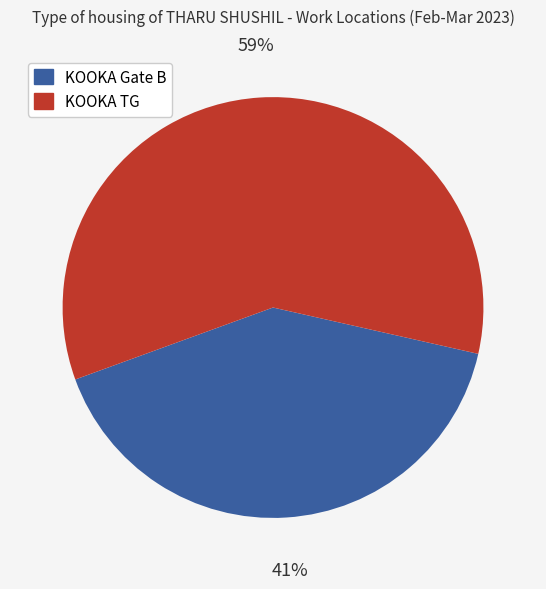

Combined, do KOOKA Gate B and KOOKA TG account for over 50%?

Yes